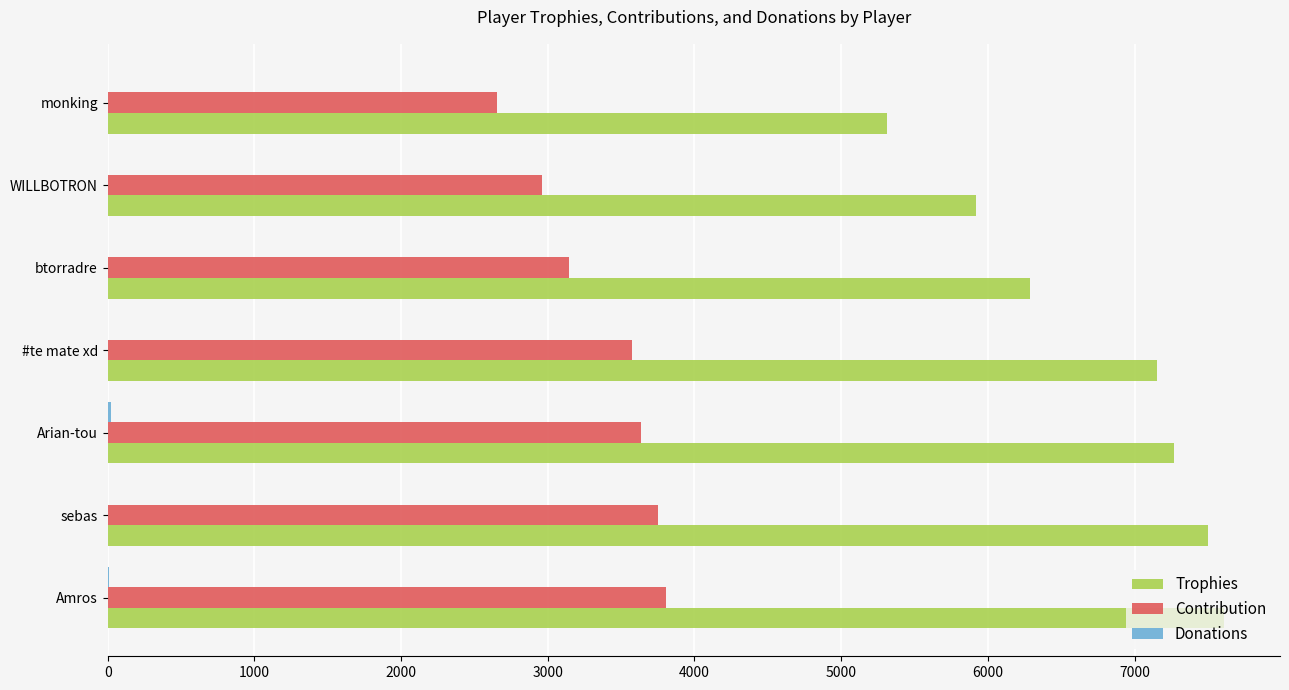

Which series has the widest spread of values?

Trophies